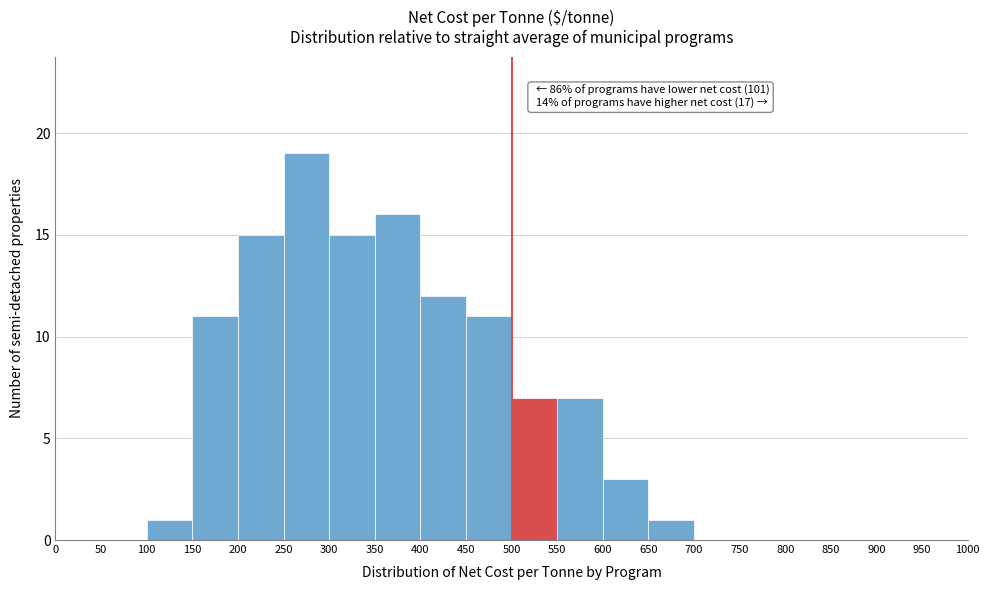

Which range on the x-axis has the tallest bar?

250 to 300